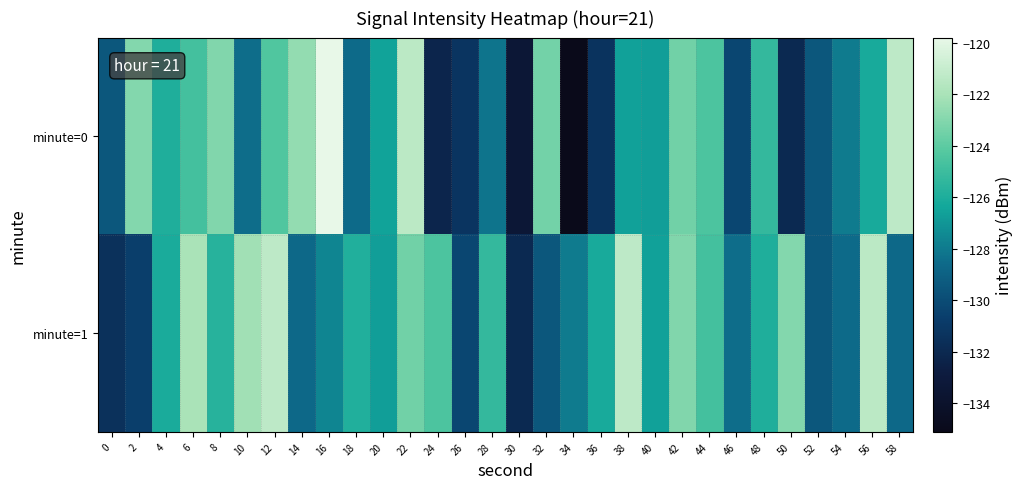

Rank the series by their maximum value, from lowest to highest.

minute=1, minute=0